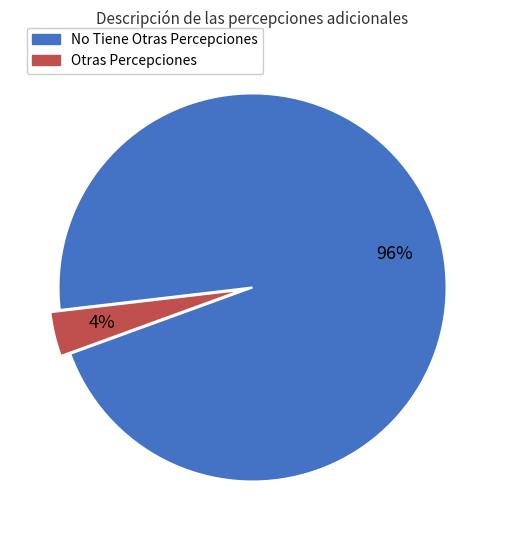

Rank the categories by value from lowest to highest.

Otras Percepciones, No Tiene Otras Percepciones